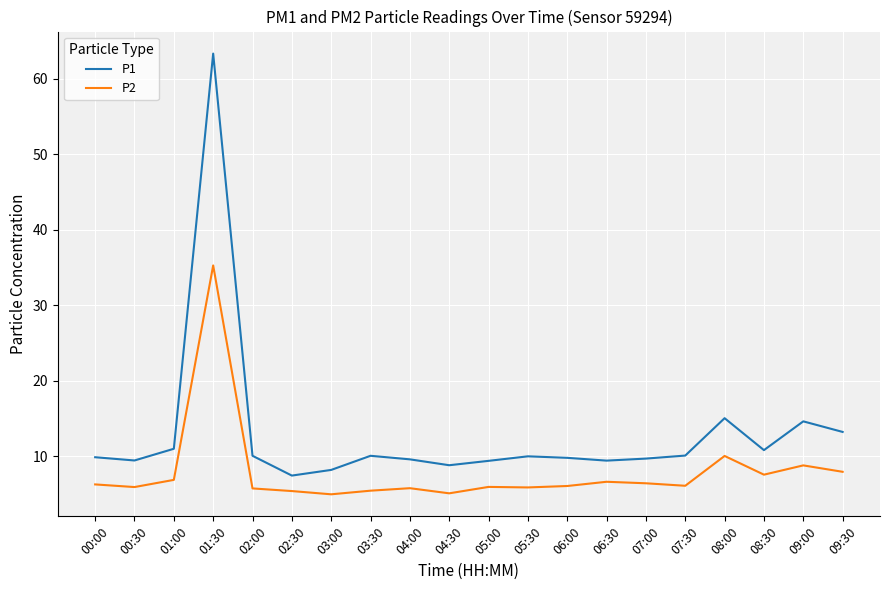

What position from the left is 00:30?

2